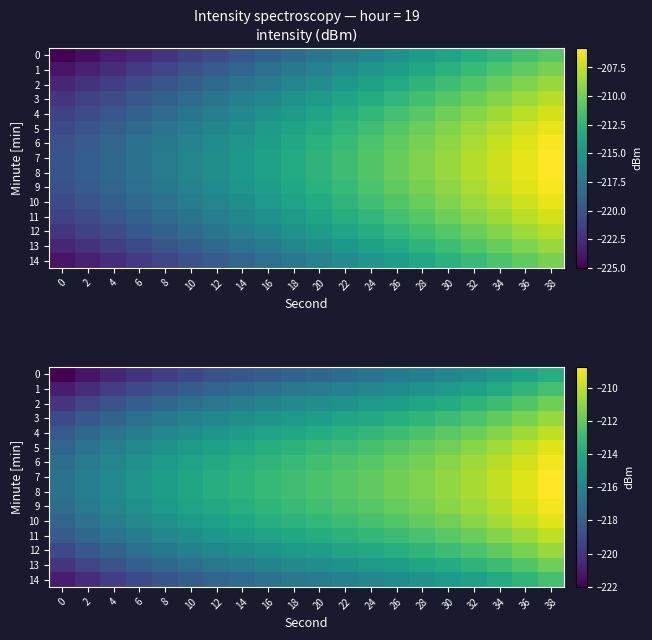

List the series in order of their peak value, highest first.

7, 8, 6, 9, 5, 10, 4, 11, 3, 12, 2, 13, 1, 14, 0